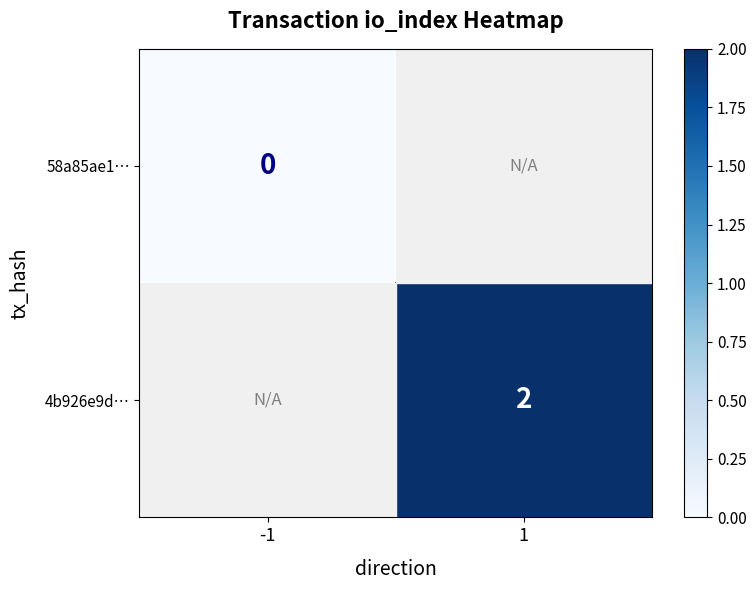

Is it true that 4b926e9d… equals 2 at 1?

True